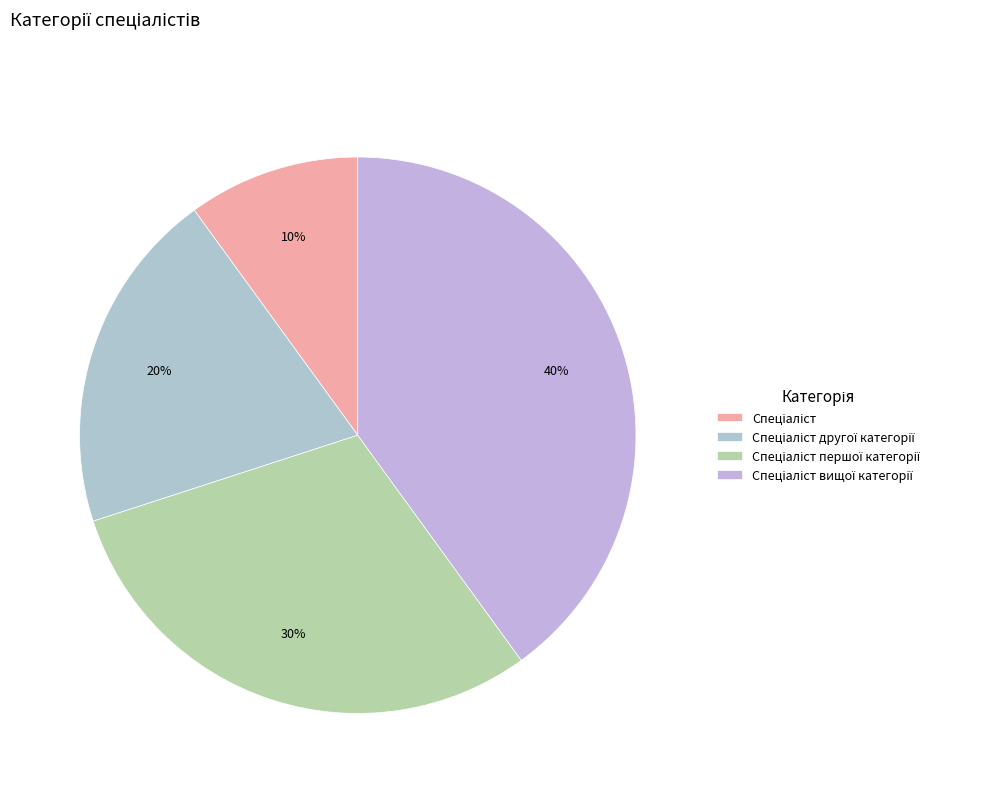

Approximately how many times larger is the value at Спеціаліст першої категорії compared to Спеціаліст вищої категорії?

0.8